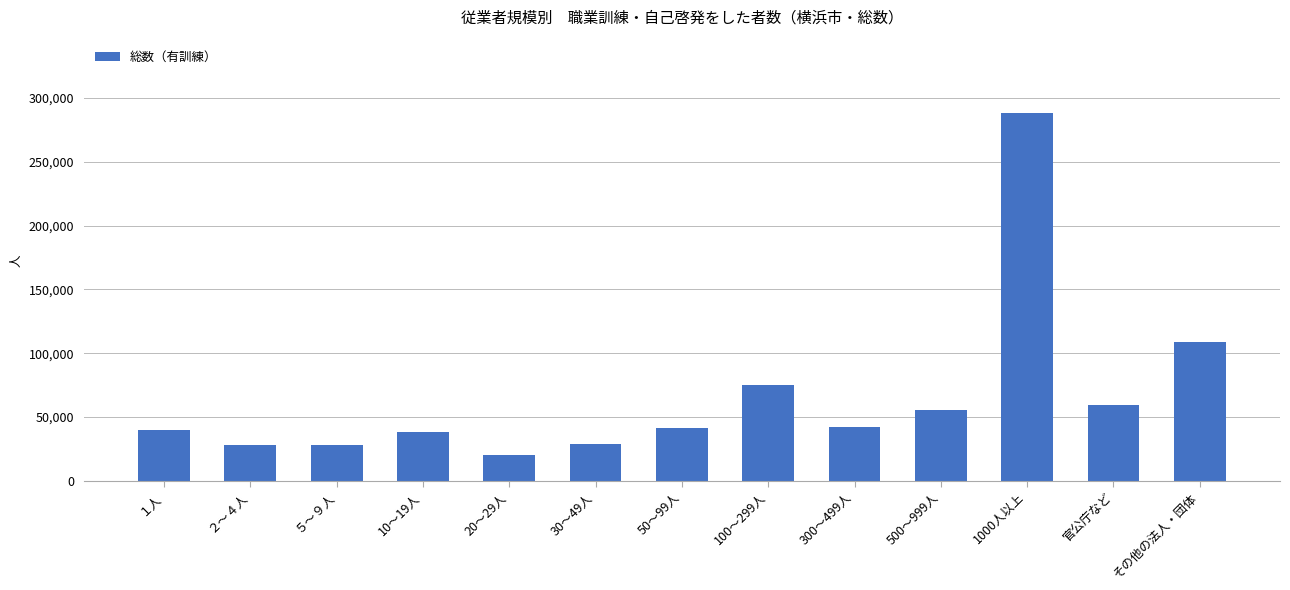

How many bars are there in total?

13